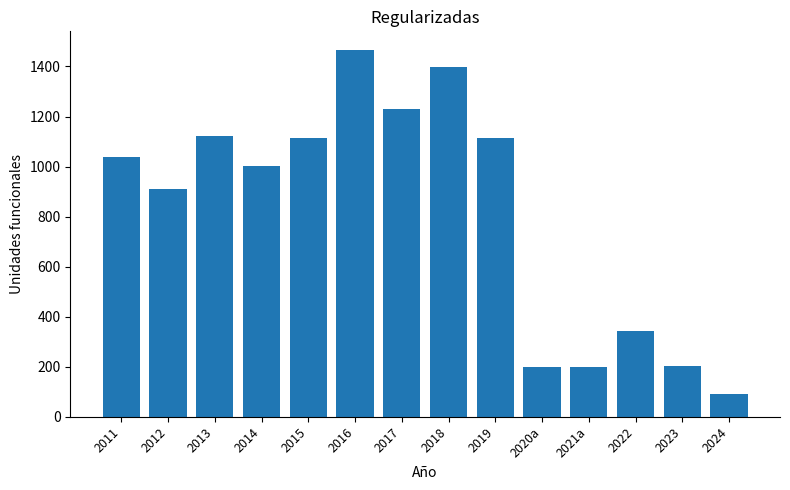

What is the approximate value at 2014?

1003